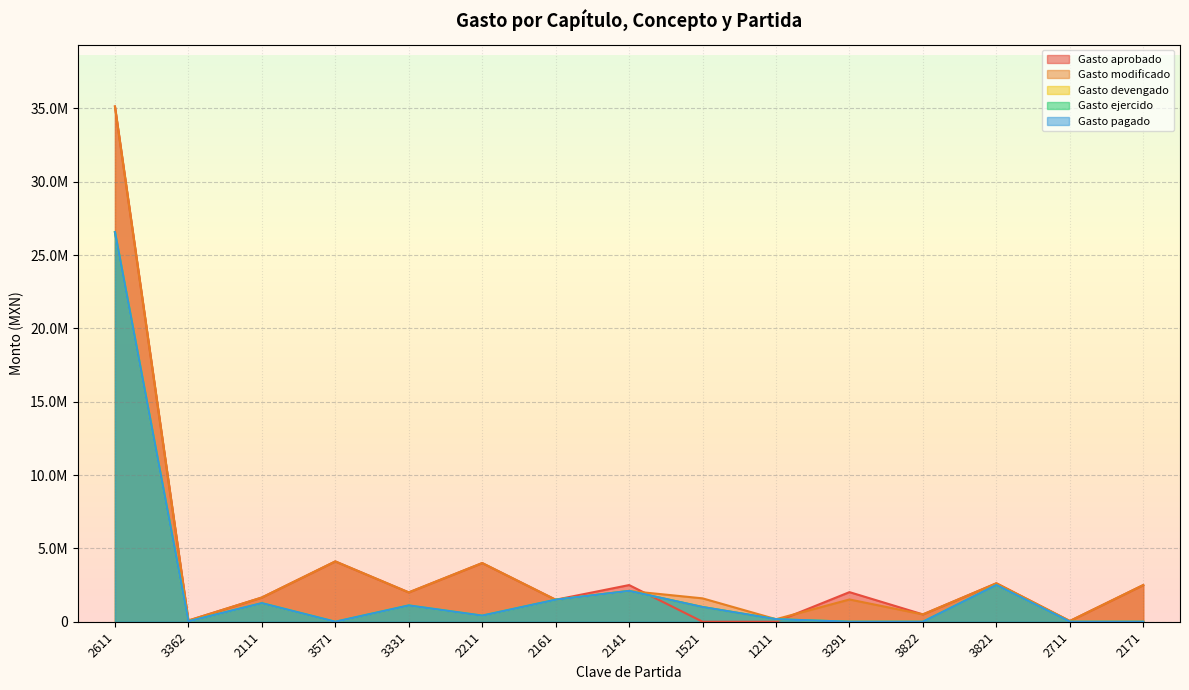

How many lines are shown in the chart?

5